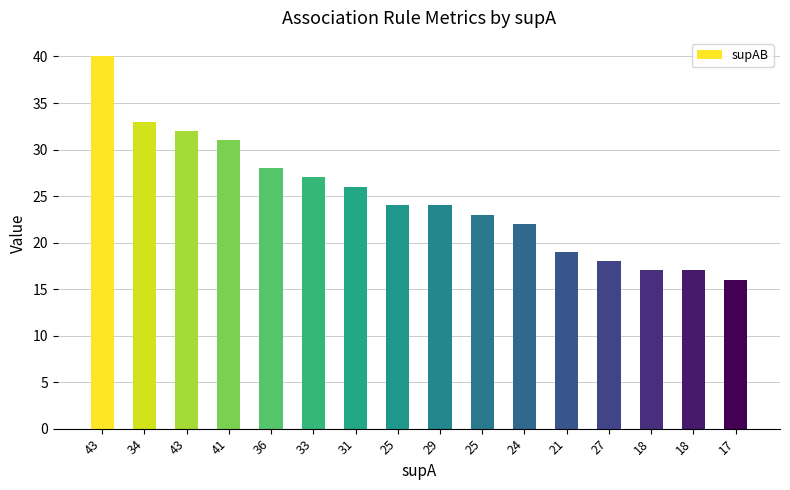

Does the chart contain any negative values?

No